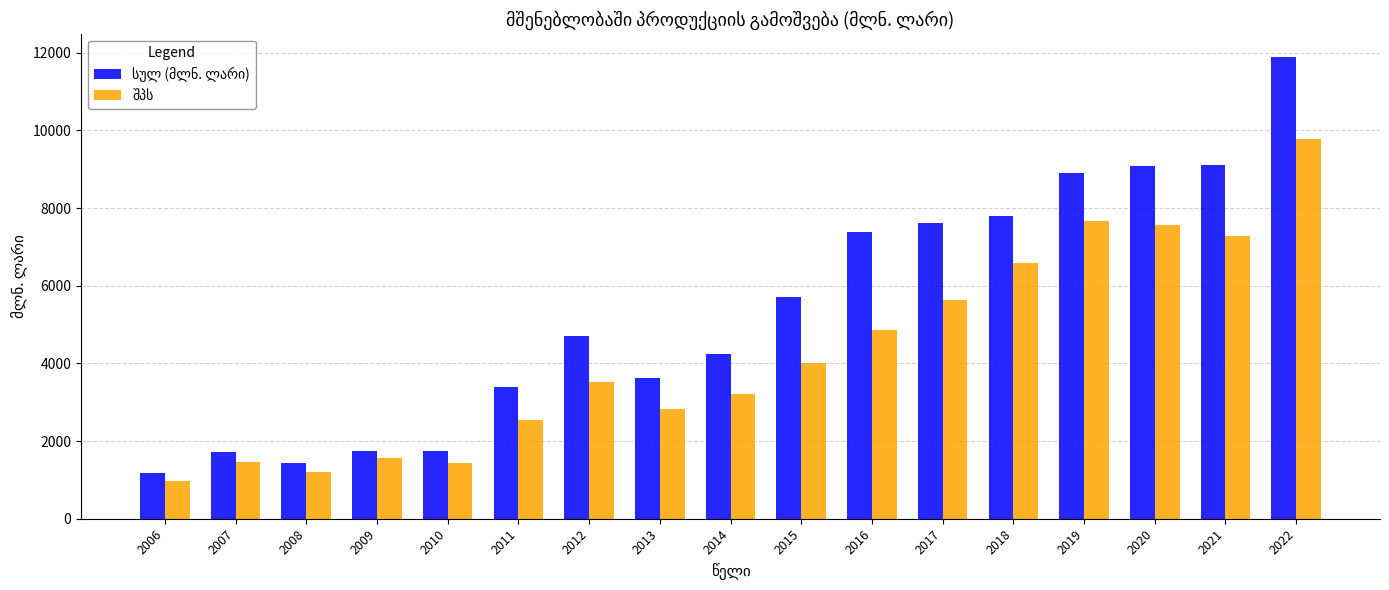

At which category is the sum across all series the highest?

2022